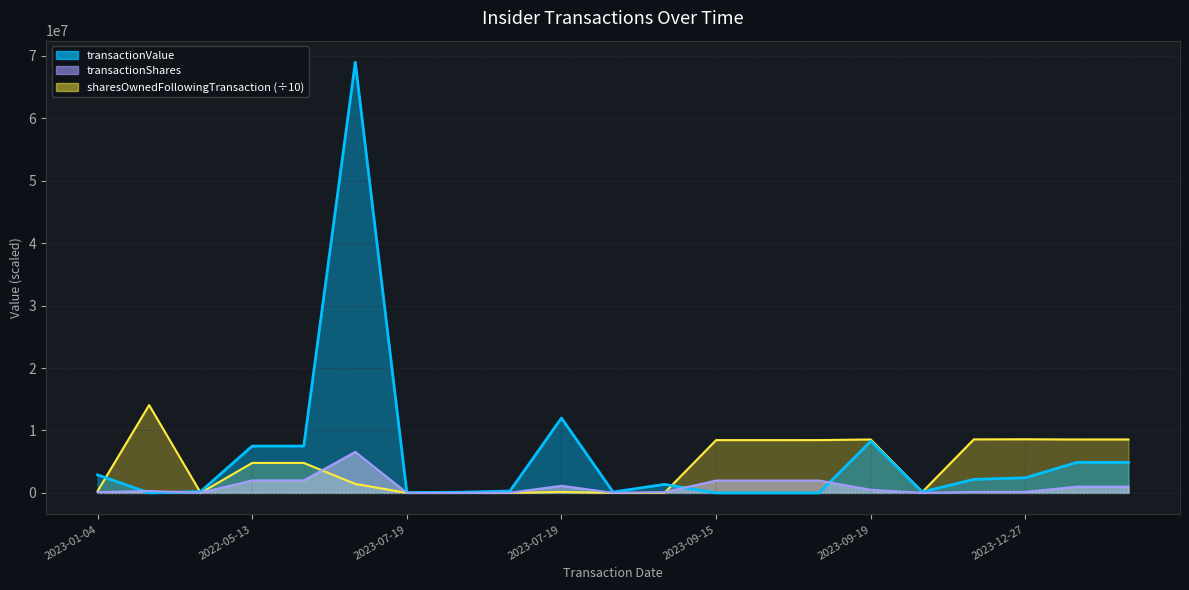

Is the value of sharesOwnedFollowingTransaction at 2023-07-19 greater than the value of transactionShares at 2023-07-19?

No